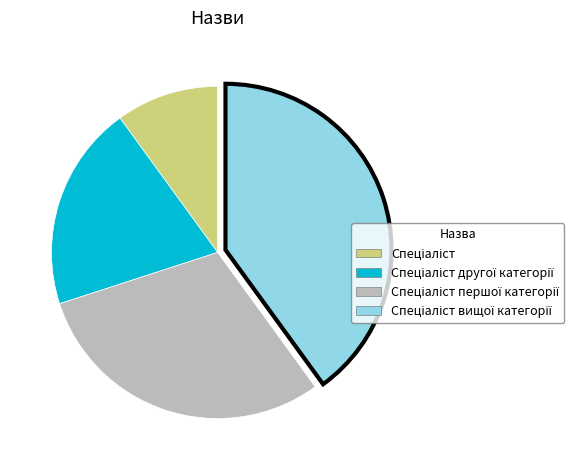

Is there a majority slice in this chart?

No